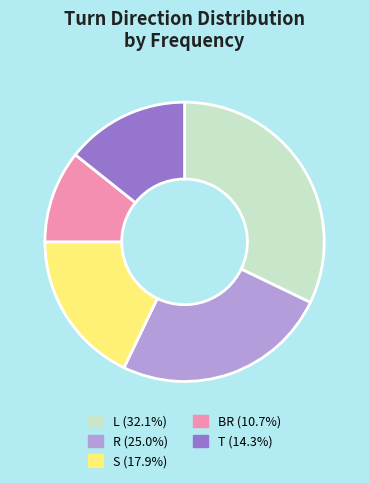

Rank the categories by value from highest to lowest.

L, R, S, T, BR